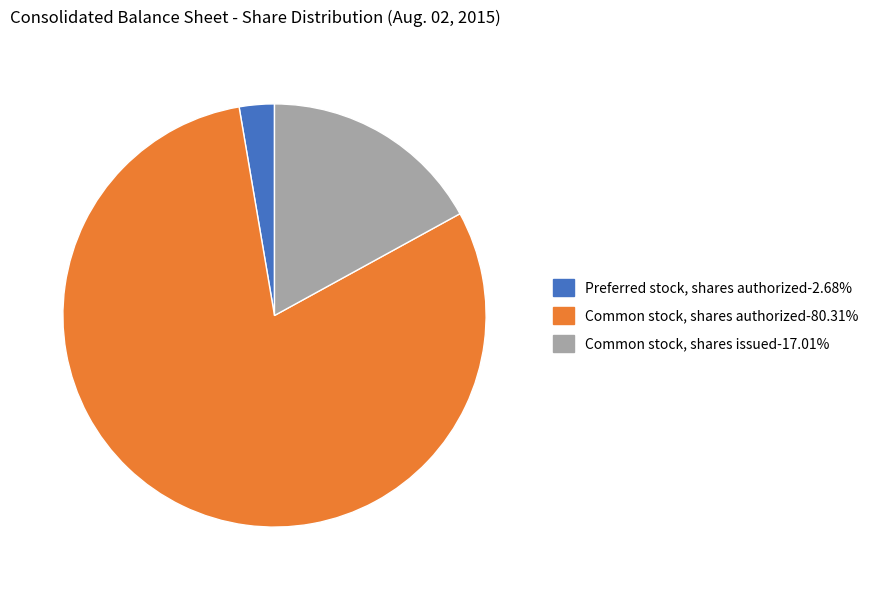

What is the ratio of the value at Common stock, shares authorized-80.31% to the value at Common stock, shares issued-17.01%?

4.7